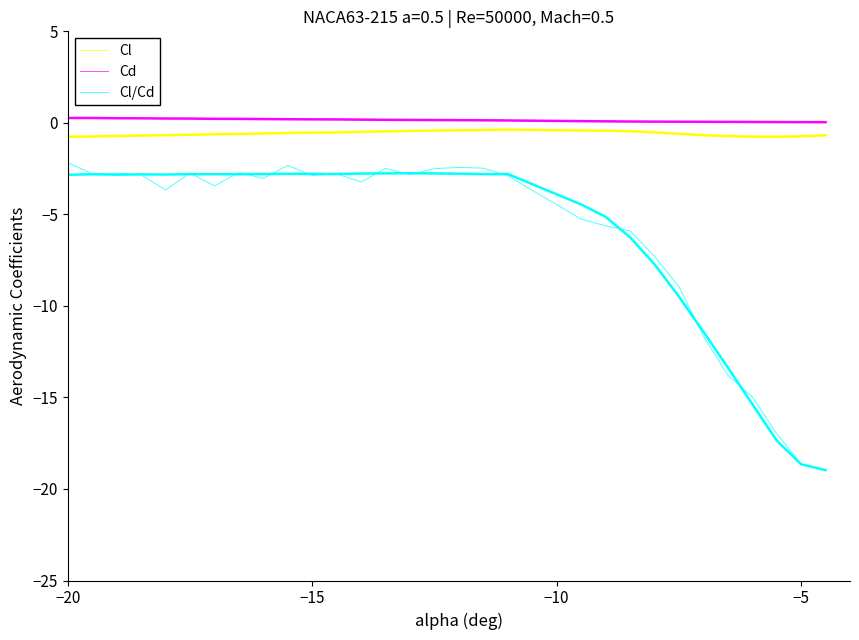

Does the chart display data point markers on the line(s)?

No